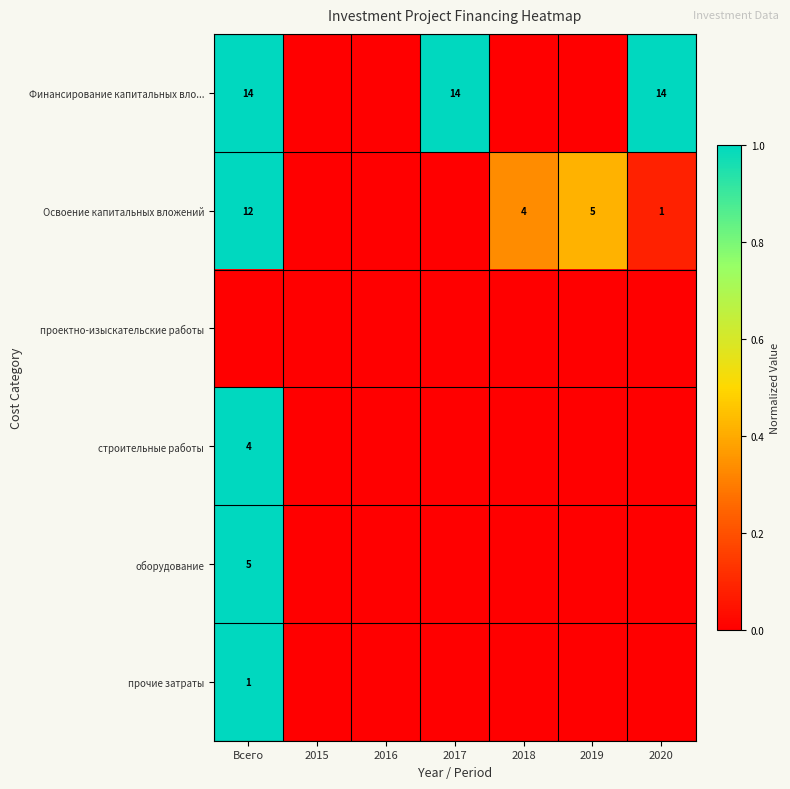

Count the оборудование values in the range 0 to 1.

7